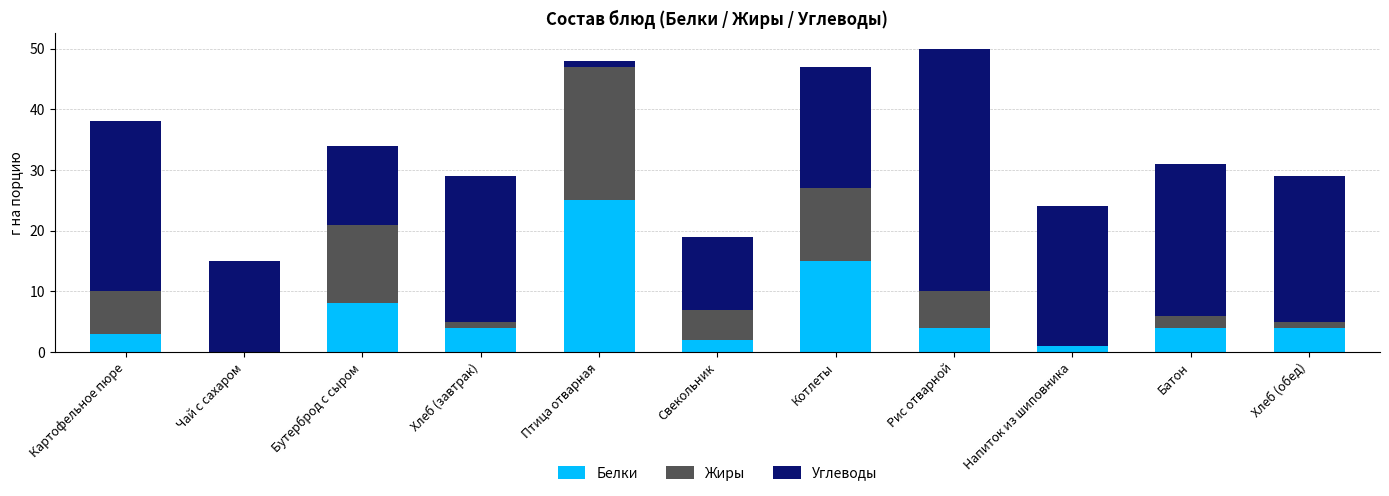

Are the bars grouped side by side (vs. stacked)?

No